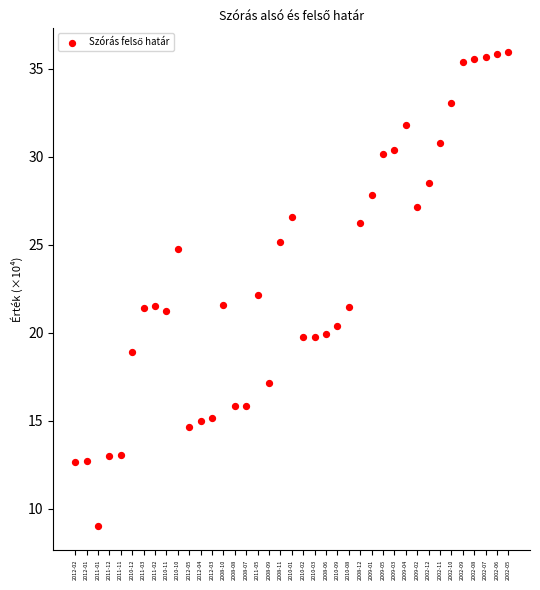

What is the range of Y values (max minus min)?

26.9